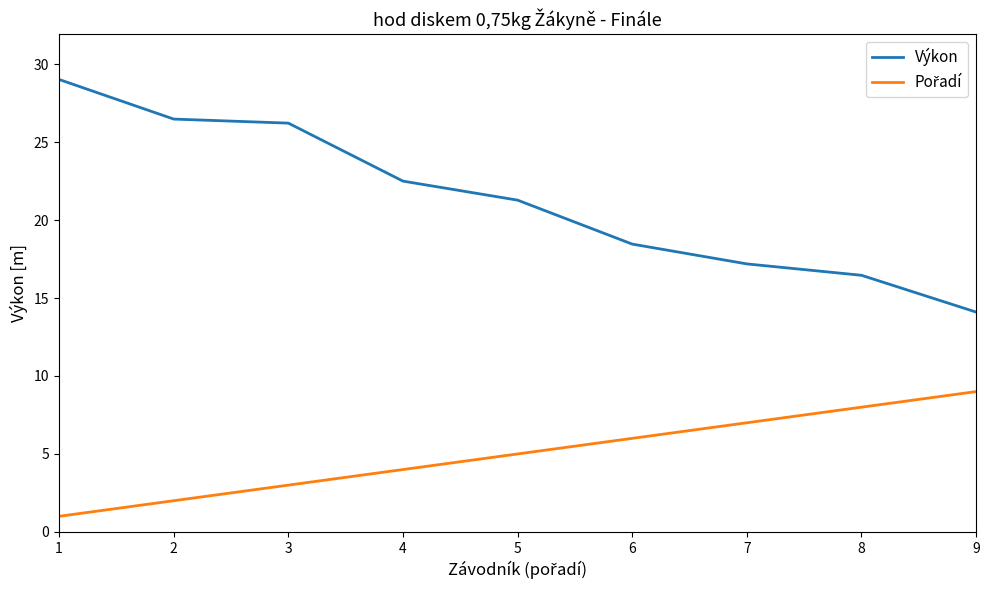

What is the difference between the maximum and minimum values in the Výkon series?

14.9